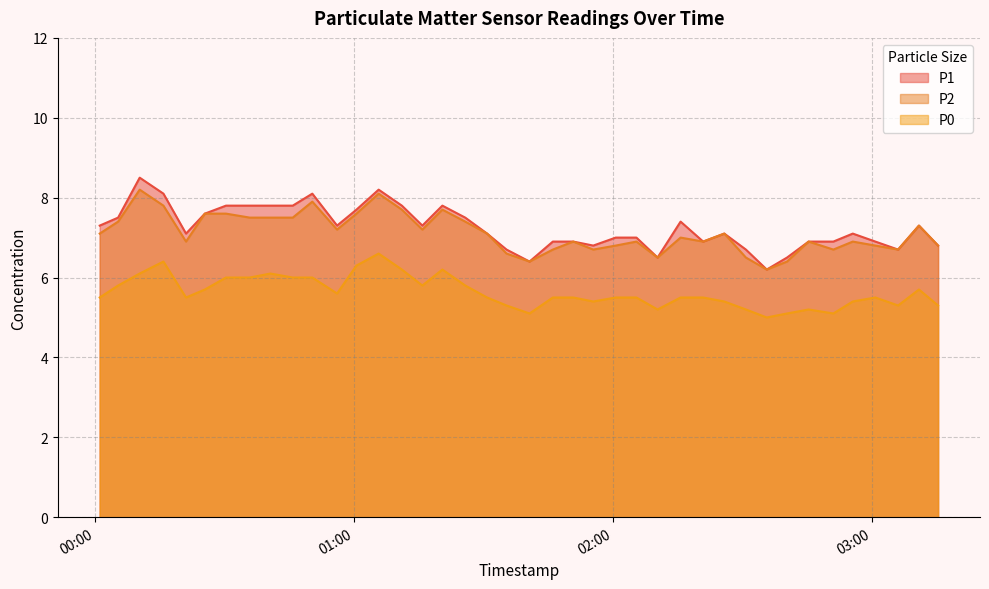

Rank the series at 2023-07-31T00:01:01 from highest to lowest value.

P1, P2, P0